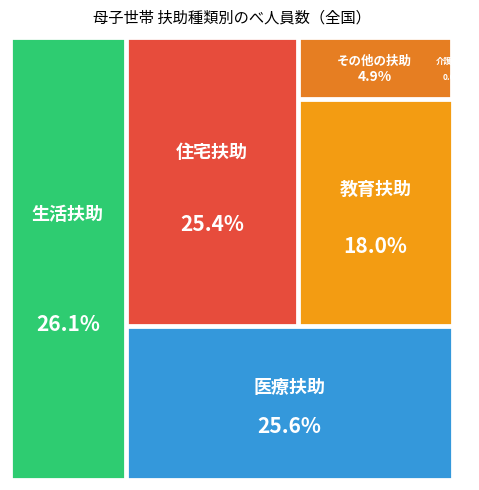

Rank the categories by value from highest to lowest.

生活扶助, 医療扶助, 住宅扶助, 教育扶助, その他の扶助, 介護扶助